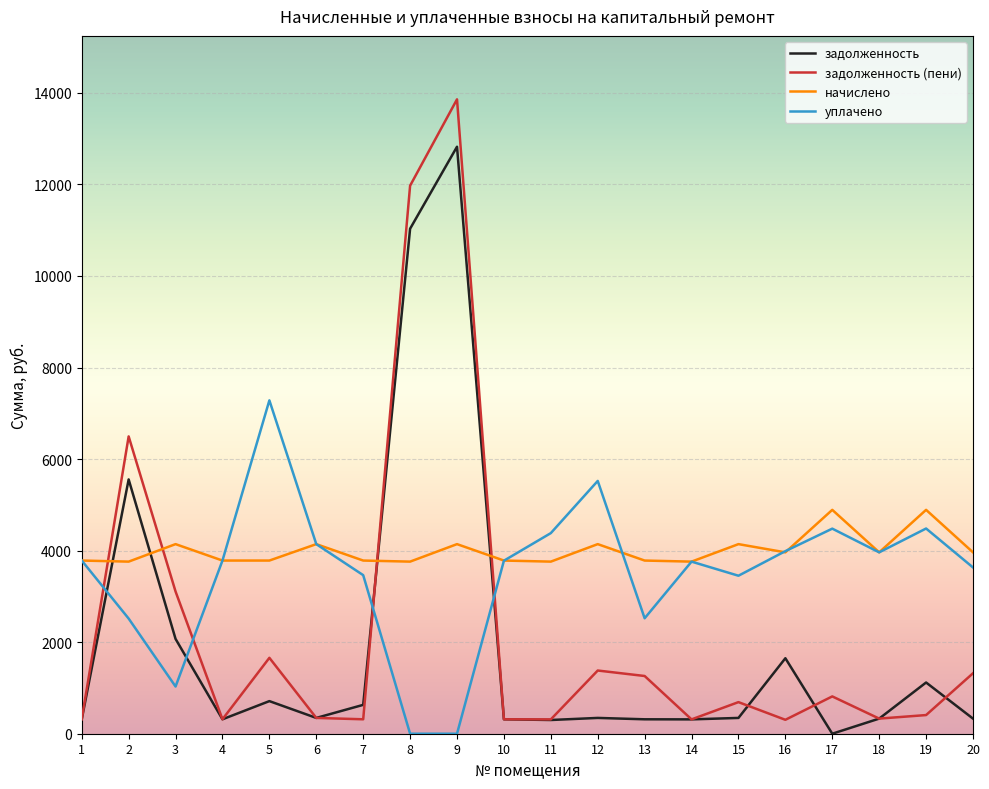

Where does the задолженность (пени) series first go above 690?

2